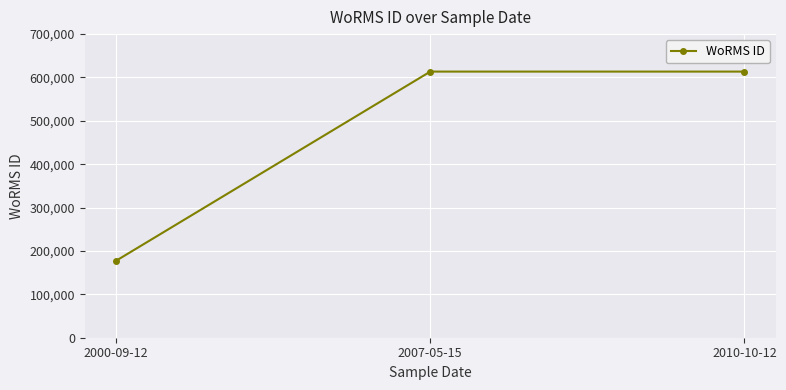

How many lines are shown in the chart?

1